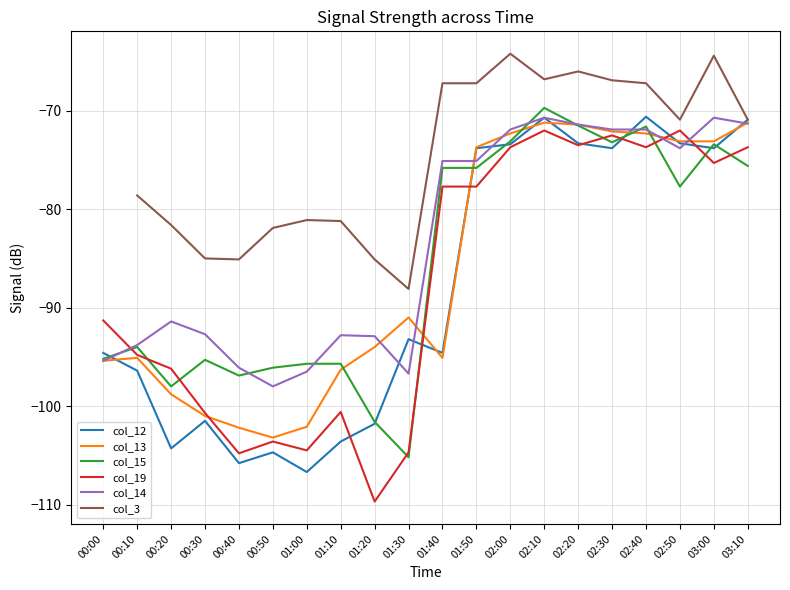

What is the approximate value of col_3 at 02:30?

-66.9